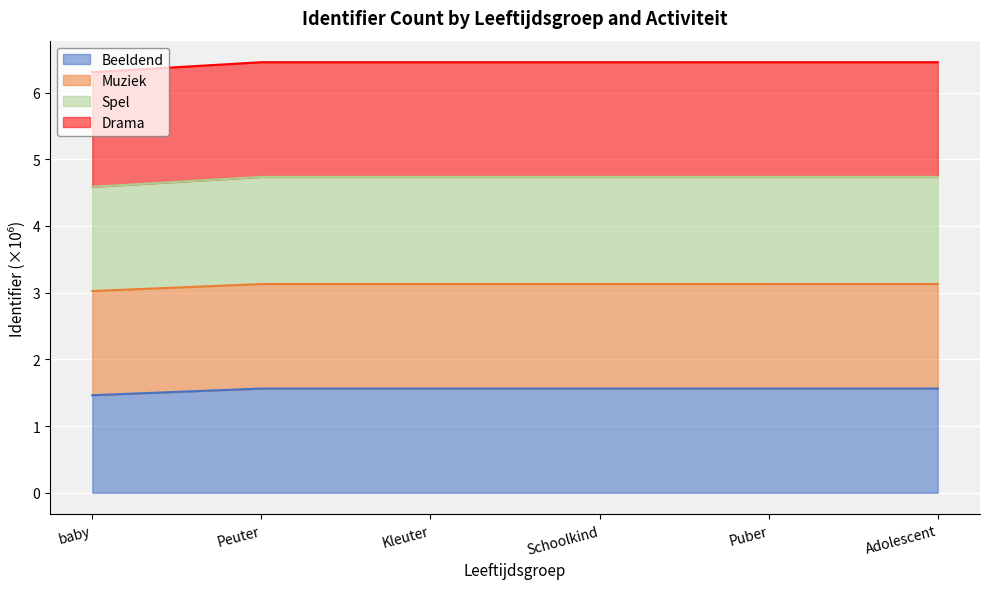

Which category has the highest value in the Muziek series?

Adolescent